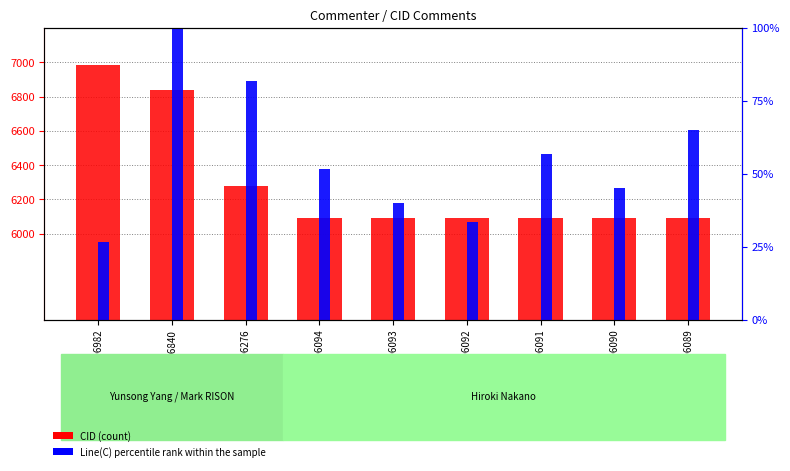

What is the average value of the Line(C) percentile rank within the sample series?

55.6